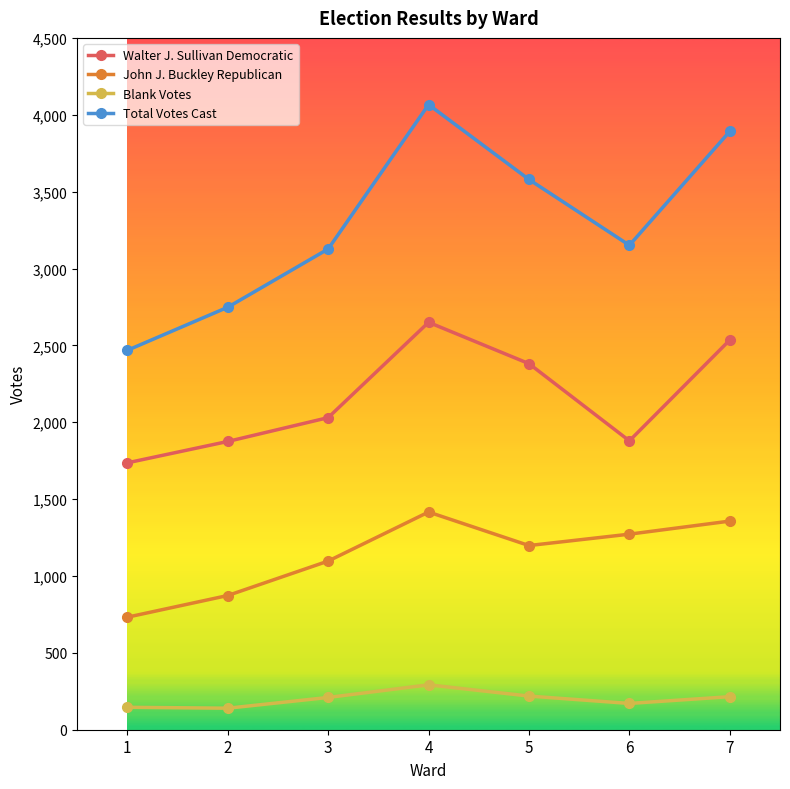

The value of John J. Buckley Republican at 6 is 2148. True or false?

False